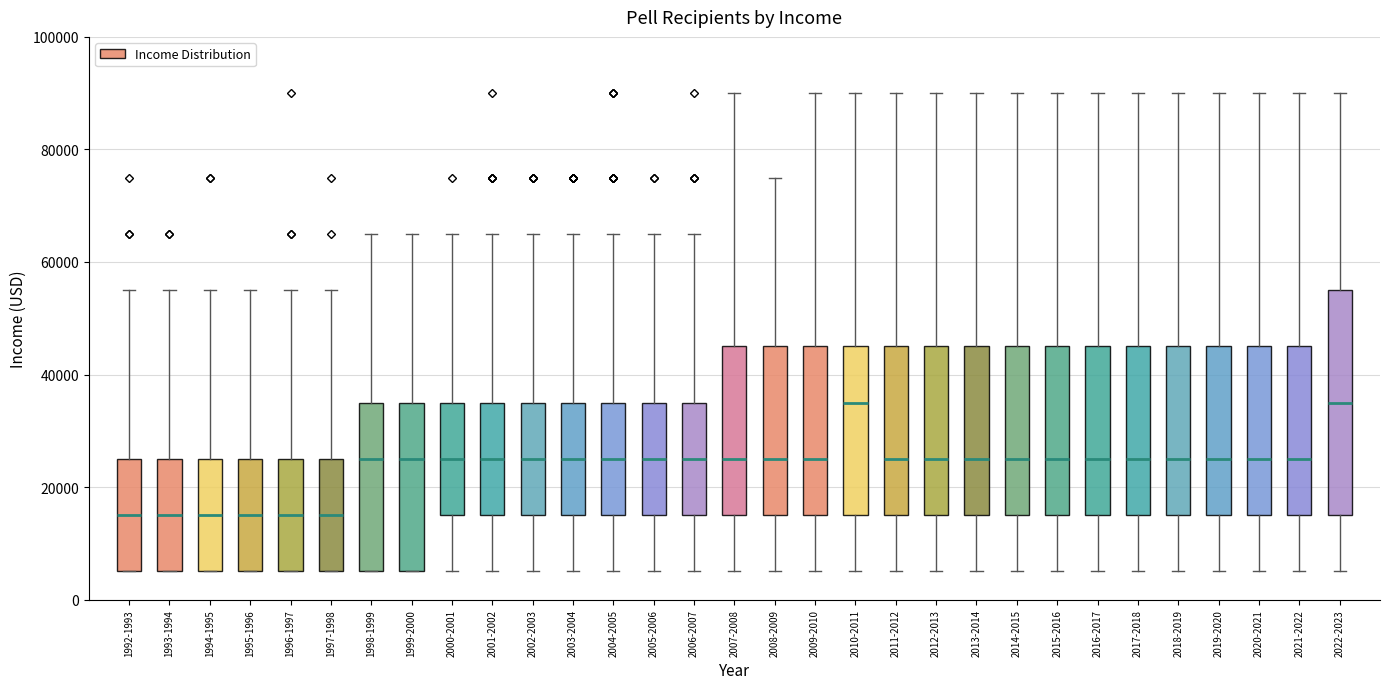

Reading left to right, transcribe this box plot: for each box, give where its median line is, the range the box spans, and where its two whiskers end, as read against the y-axis. The values are not printed on the chart, so give them approximately, as read against the axis.

1992-1993: median 16000, box 6000 to 26000, whiskers 6000 to 56000
1993-1994: median 16000, box 6000 to 26000, whiskers 6000 to 56000
1994-1995: median 16000, box 6000 to 26000, whiskers 6000 to 56000
1995-1996: median 16000, box 6000 to 26000, whiskers 6000 to 56000
1996-1997: median 16000, box 6000 to 26000, whiskers 6000 to 56000
1997-1998: median 16000, box 6000 to 26000, whiskers 6000 to 56000
1998-1999: median 26000, box 6000 to 36000, whiskers 6000 to 66000
1999-2000: median 26000, box 6000 to 36000, whiskers 6000 to 66000
2000-2001: median 26000, box 16000 to 36000, whiskers 6000 to 66000
2001-2002: median 26000, box 16000 to 36000, whiskers 6000 to 66000
2002-2003: median 26000, box 16000 to 36000, whiskers 6000 to 66000
2003-2004: median 26000, box 16000 to 36000, whiskers 6000 to 66000
2004-2005: median 26000, box 16000 to 36000, whiskers 6000 to 66000
2005-2006: median 26000, box 16000 to 36000, whiskers 6000 to 66000
2006-2007: median 26000, box 16000 to 36000, whiskers 6000 to 66000
2007-2008: median 26000, box 16000 to 46000, whiskers 6000 to 90000
2008-2009: median 26000, box 16000 to 46000, whiskers 6000 to 76000
2009-2010: median 26000, box 16000 to 46000, whiskers 6000 to 90000
2010-2011: median 36000, box 16000 to 46000, whiskers 6000 to 90000
2011-2012: median 26000, box 16000 to 46000, whiskers 6000 to 90000
2012-2013: median 26000, box 16000 to 46000, whiskers 6000 to 90000
2013-2014: median 26000, box 16000 to 46000, whiskers 6000 to 90000
2014-2015: median 26000, box 16000 to 46000, whiskers 6000 to 90000
2015-2016: median 26000, box 16000 to 46000, whiskers 6000 to 90000
2016-2017: median 26000, box 16000 to 46000, whiskers 6000 to 90000
2017-2018: median 26000, box 16000 to 46000, whiskers 6000 to 90000
2018-2019: median 26000, box 16000 to 46000, whiskers 6000 to 90000
2019-2020: median 26000, box 16000 to 46000, whiskers 6000 to 90000
2020-2021: median 26000, box 16000 to 46000, whiskers 6000 to 90000
2021-2022: median 26000, box 16000 to 46000, whiskers 6000 to 90000
2022-2023: median 36000, box 16000 to 56000, whiskers 6000 to 90000